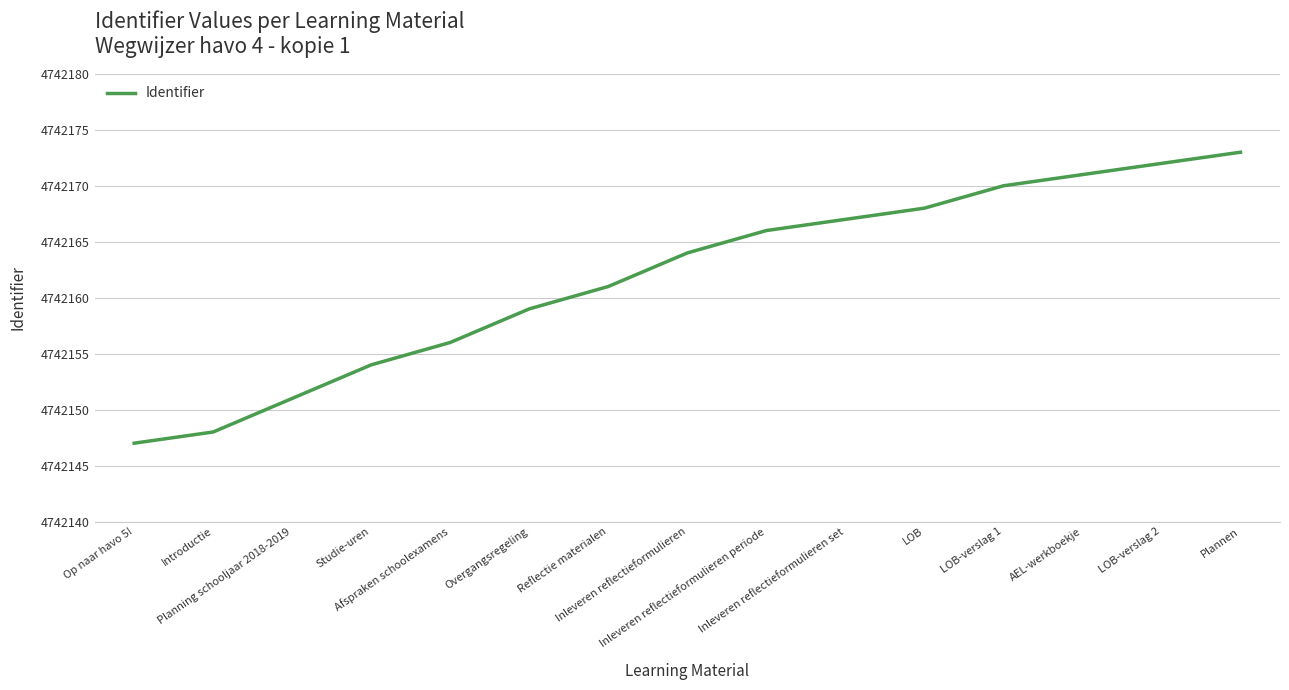

What is the difference between the values at LOB and Planning schooljaar 2018-2019?

17